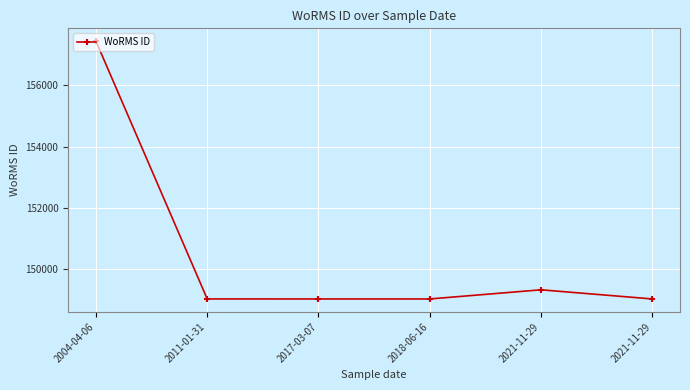

Where does the data first go above 149023?

2004-04-06